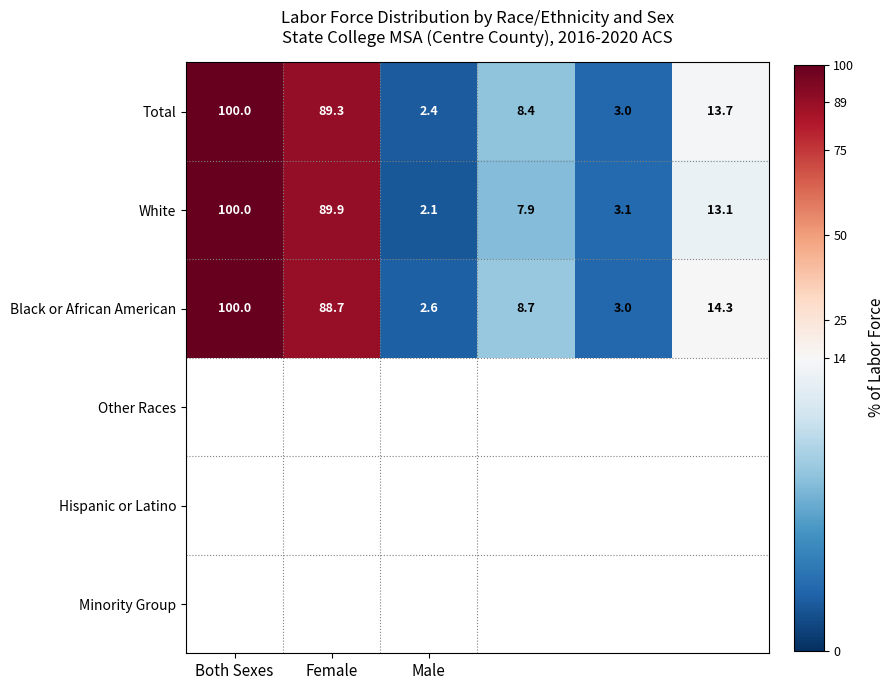

What is the difference between the maximum and minimum values in the Total series?

97.6